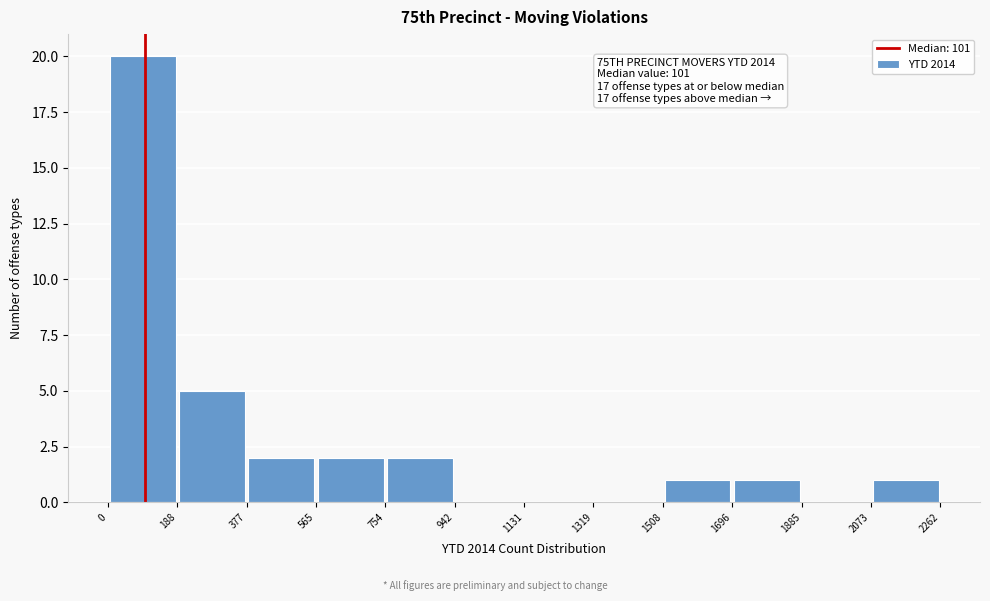

Which range on the x-axis has the tallest bar?

0 to 188